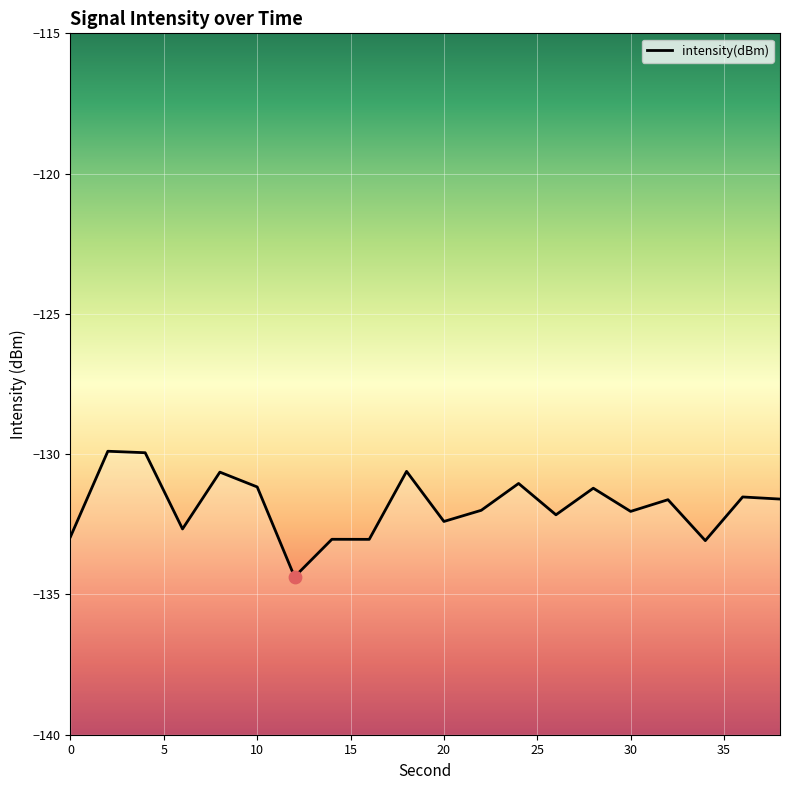

Which has a higher value, 20 or 34?

20